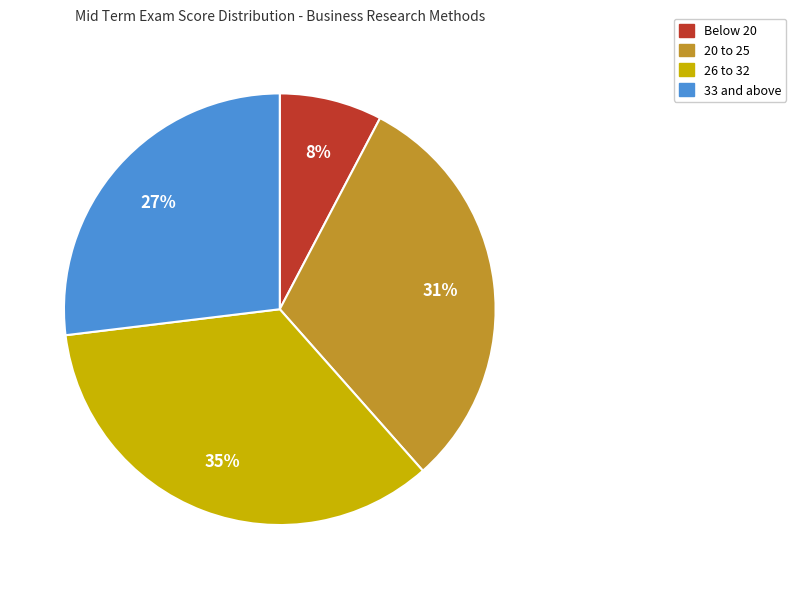

To the nearest percent, what is the average slice percentage?

25%